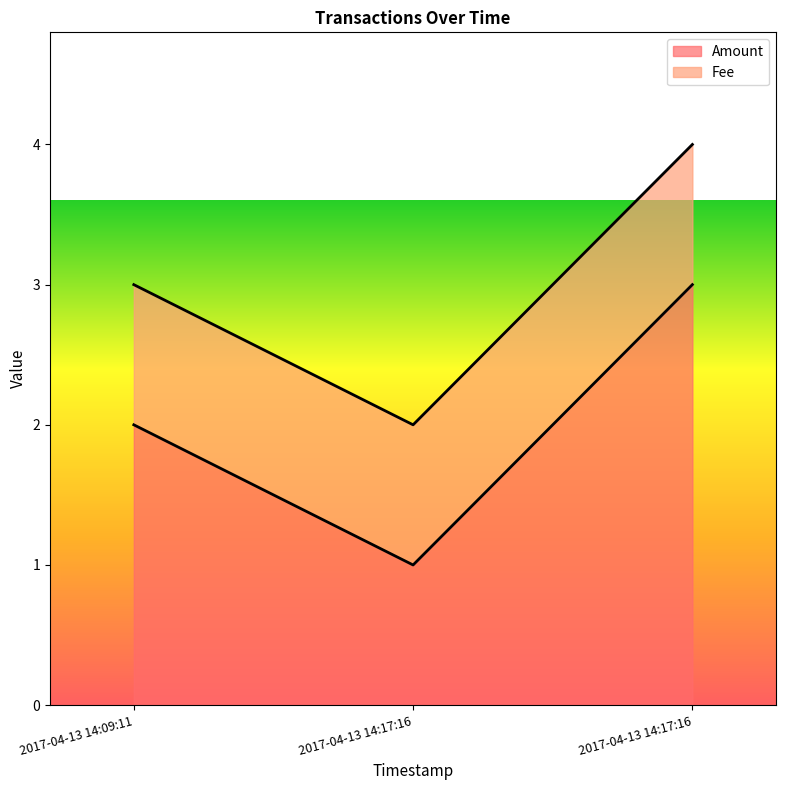

The value at 2017-04-13 14:17:16 is 3. True or false?

True